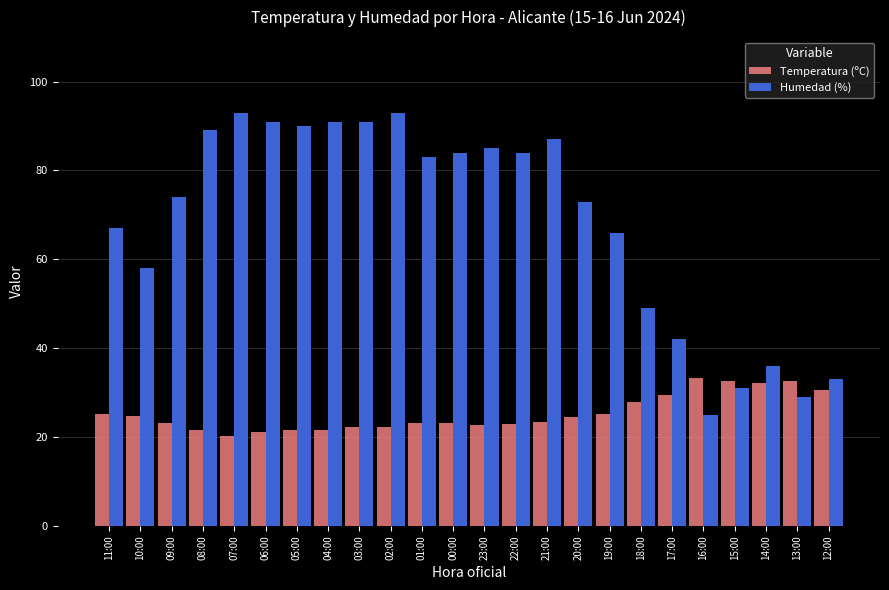

List the series in order of their overall mean, lowest first.

Temperatura (ºC), Humedad (%)